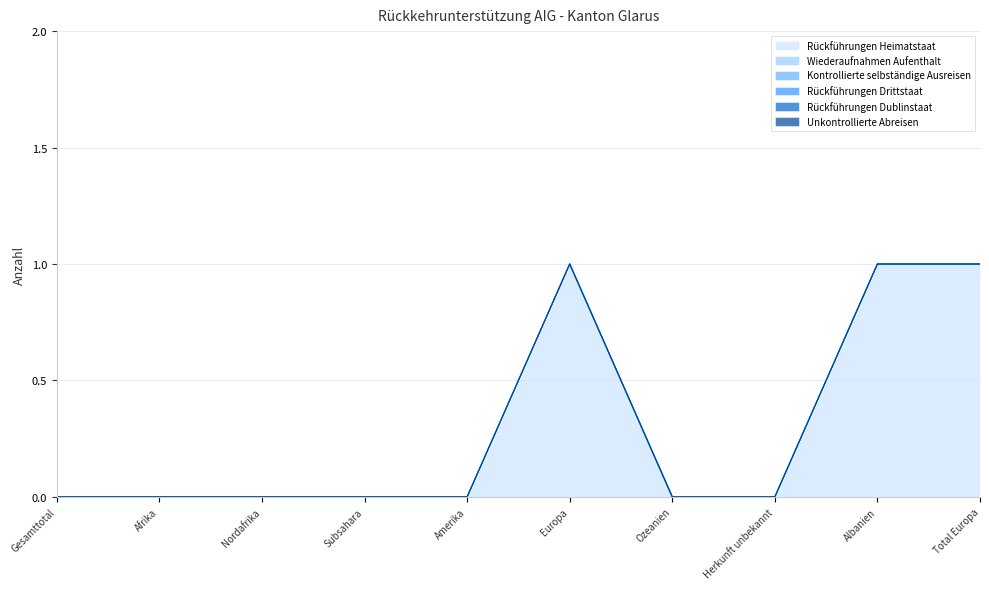

The value of Rückführungen Heimatstaat at Ozeanien is -1. True or false?

False